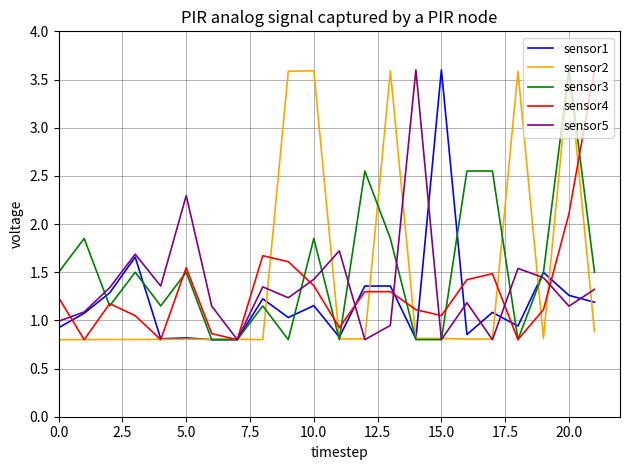

What is the greatest value displayed?

3.6